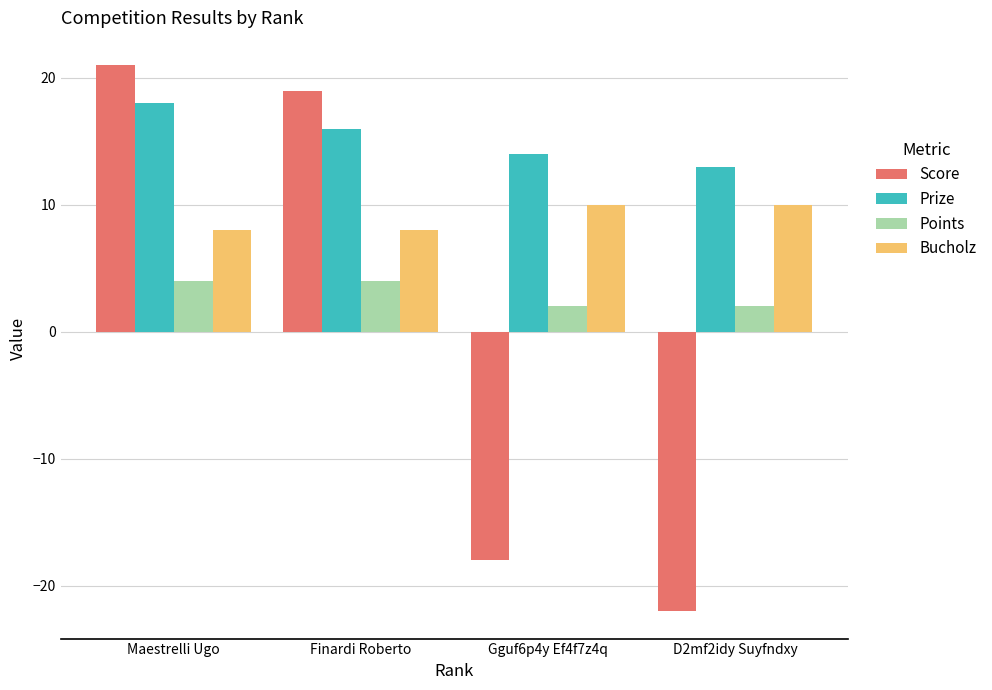

Does the chart contain stacked bars?

No